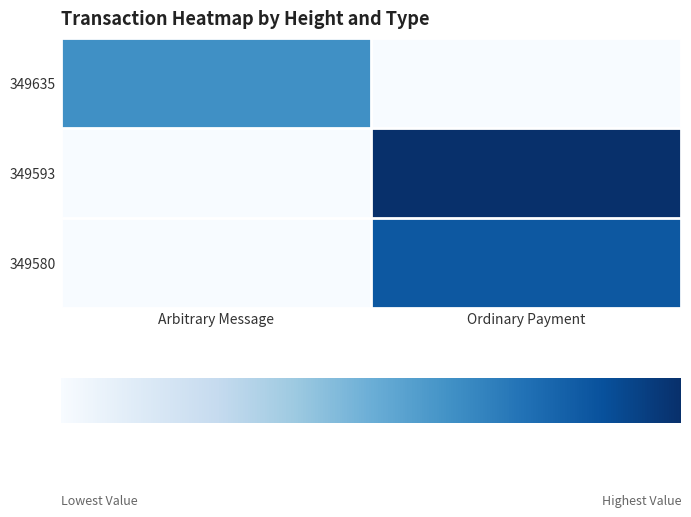

Count the number of data series in this chart.

3